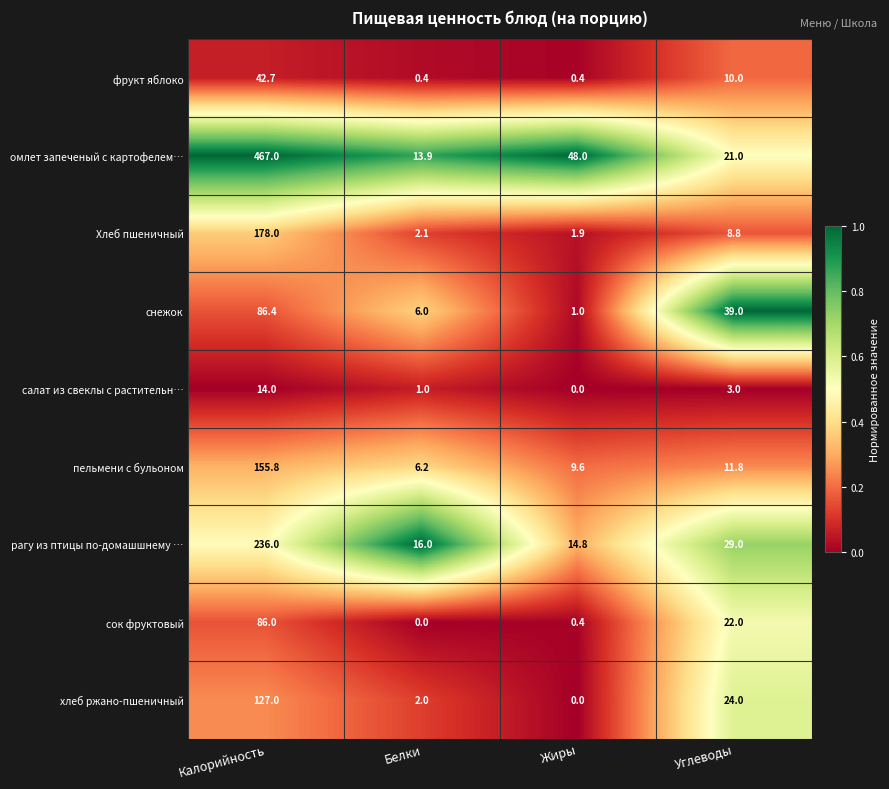

What is the sum of all омлет запеченый с картофелем… values?

549.9